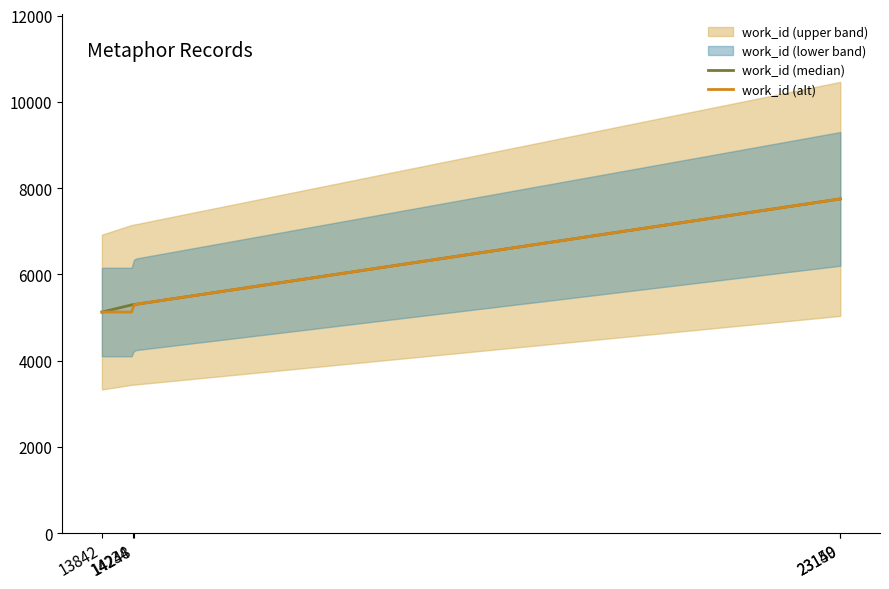

Is this an area chart (filled region under the line)?

No